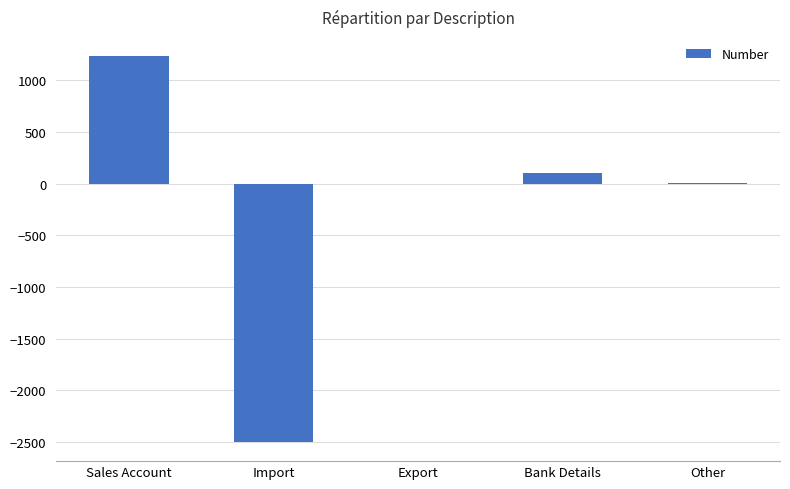

What is the approximate value at Bank Details?

99.4